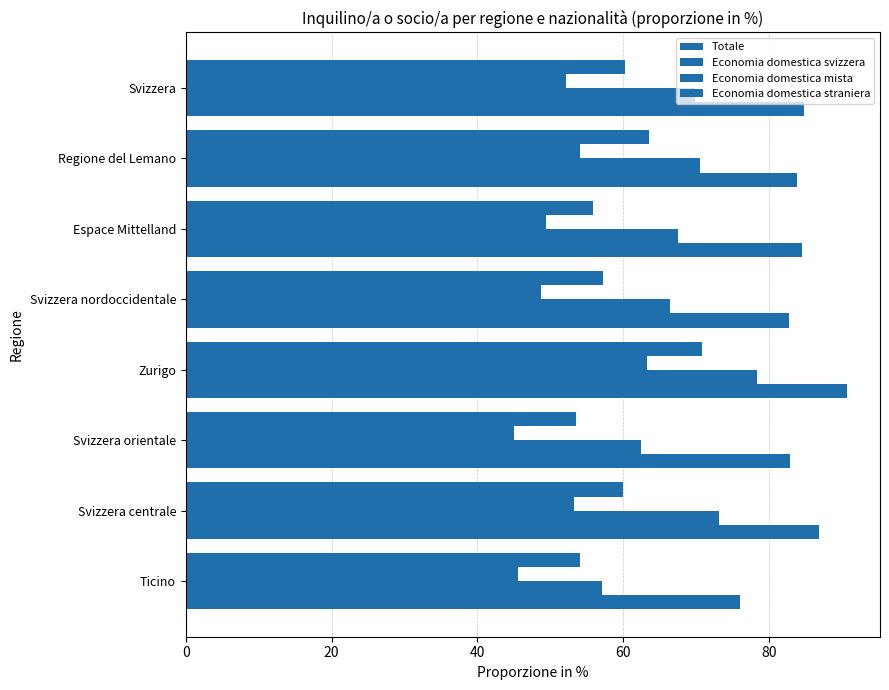

How many values in the Economia domestica svizzera series are below 52?

4